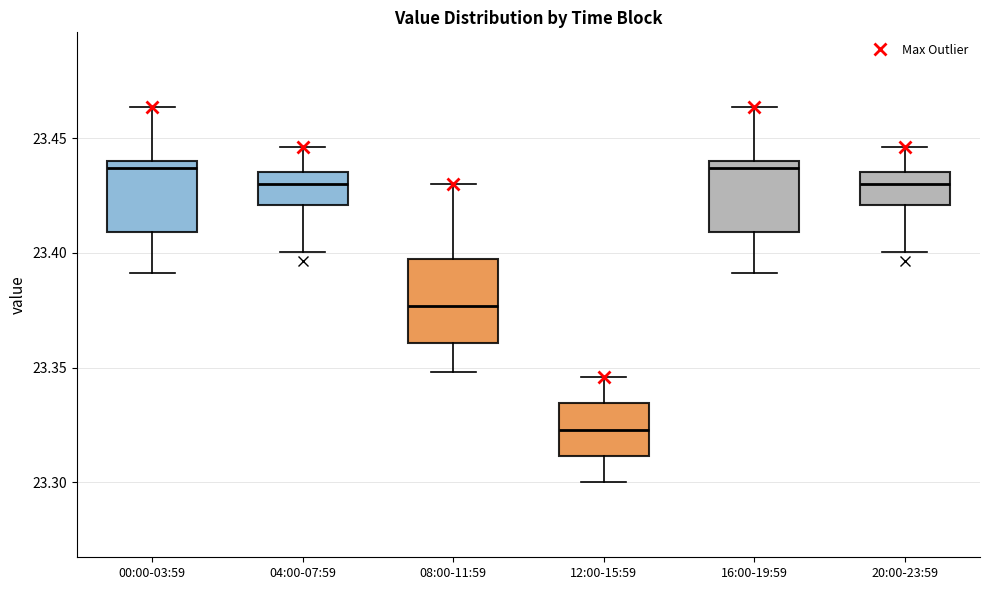

Which box is the tallest, from its lower edge to its upper edge?

08:00-11:59